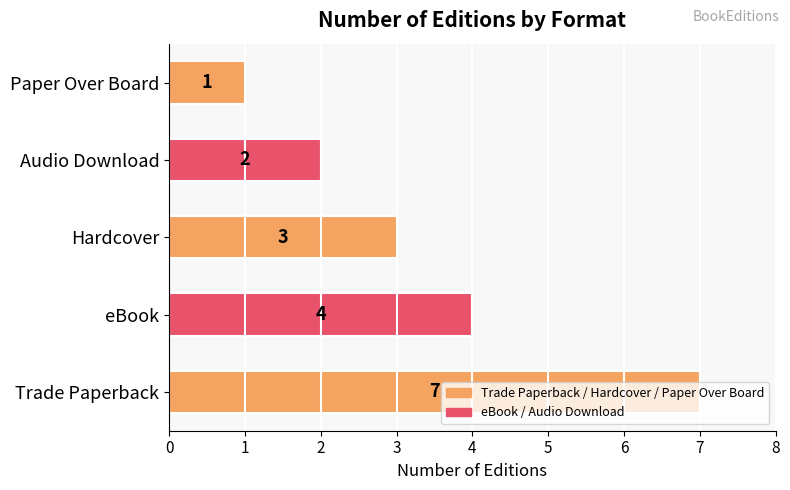

Count the values in the range 2 to 4.

3